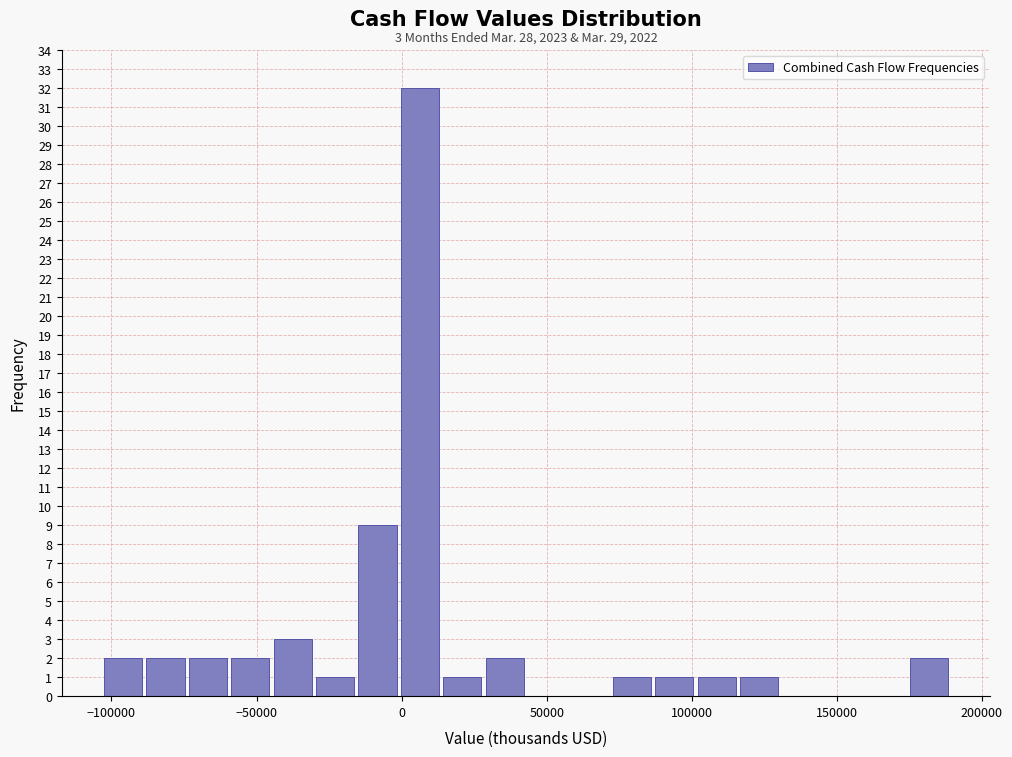

Around what value on the x-axis is the tallest bar? Give the approximate position of its centre, as read against the axis.

5000